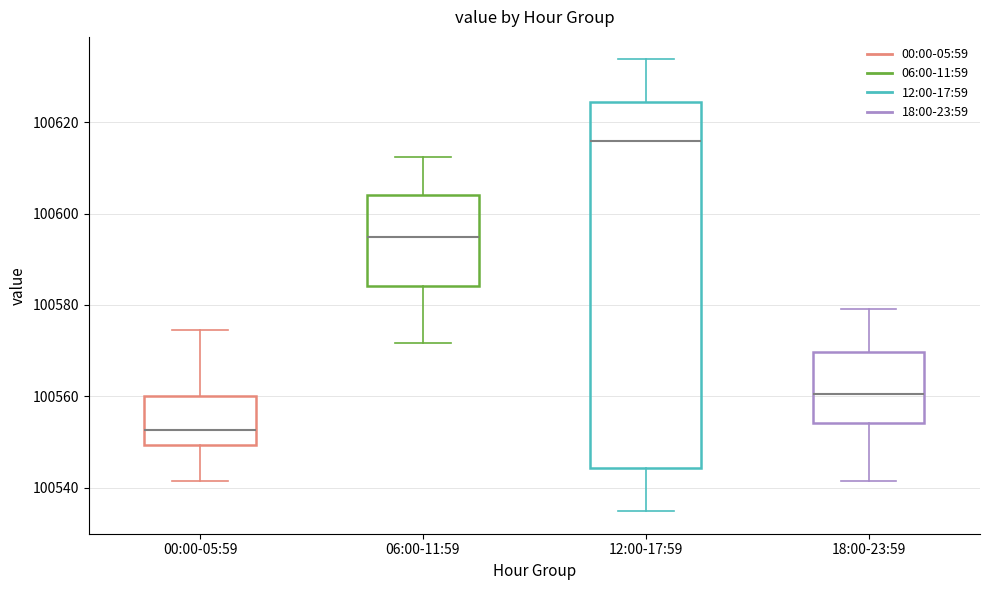

Reading left to right, read every box against the y-axis: the position of its median line, the range the box covers, and the ends of its whiskers. The values are not printed on the chart, so give them approximately, as read against the axis.

00:00-05:59: median 100552, box 100550 to 100560, whiskers 100542 to 100574
06:00-11:59: median 100594, box 100584 to 100604, whiskers 100572 to 100612
12:00-17:59: median 100616, box 100544 to 100624, whiskers 100534 to 100634
18:00-23:59: median 100560, box 100554 to 100570, whiskers 100542 to 100580